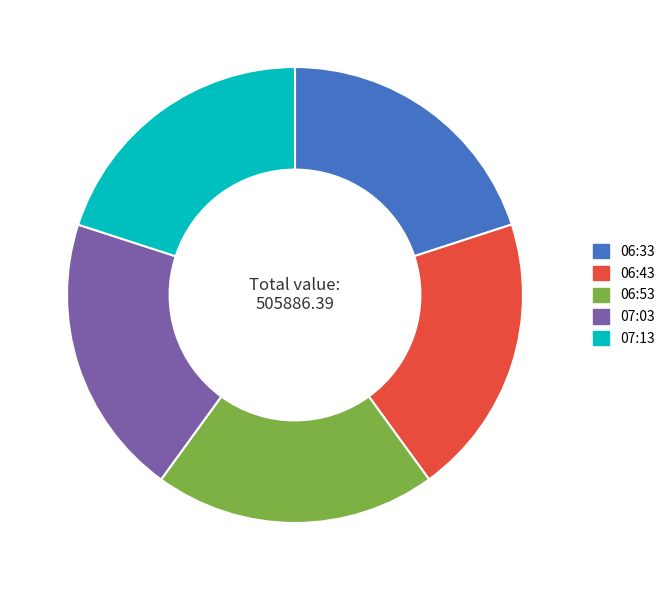

What is the ratio of the value at 07:13 to the value at 06:33?

1.0